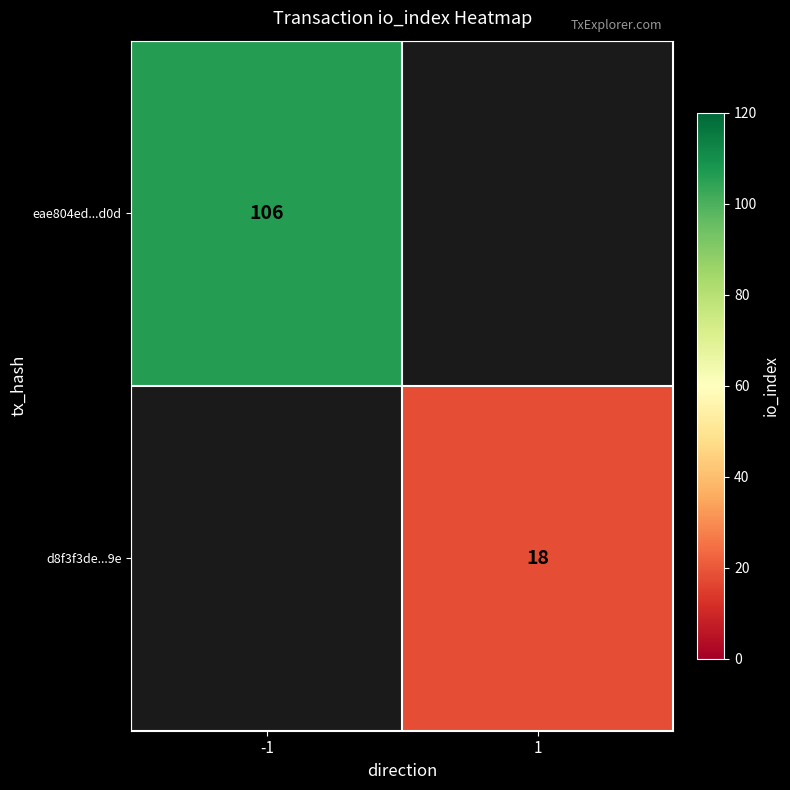

How many series are shown in this chart?

2